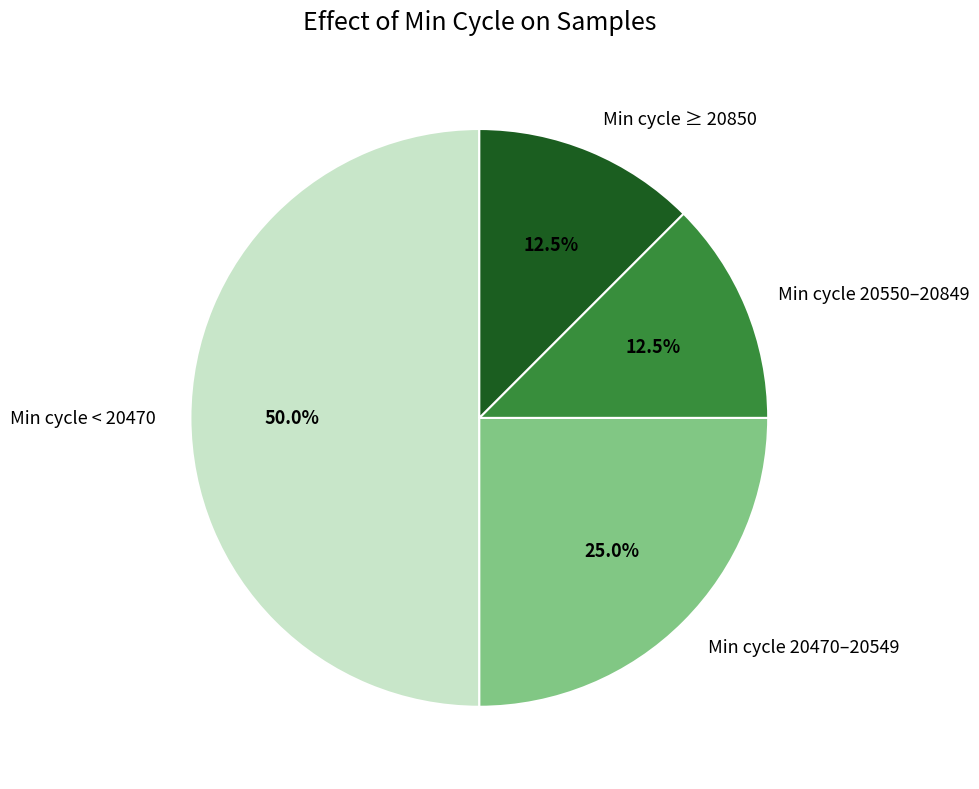

Approximately how many times larger is the value at Min cycle < 20470 compared to Min cycle 20550–20849?

4.0